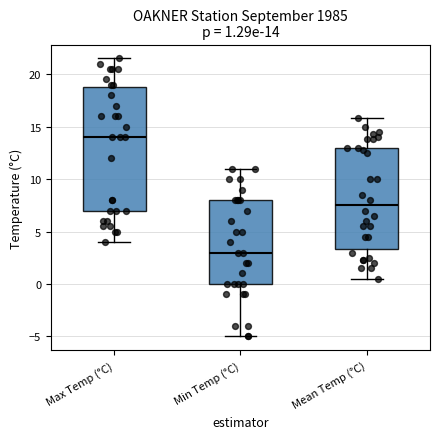

Which box has the highest median line?

Max Temp (°C)